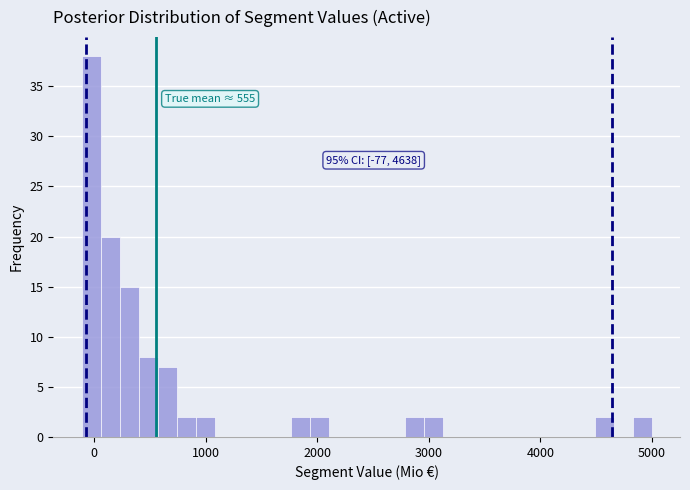

Read against the x-axis, roughly where is the centre of the tallest bar?

0